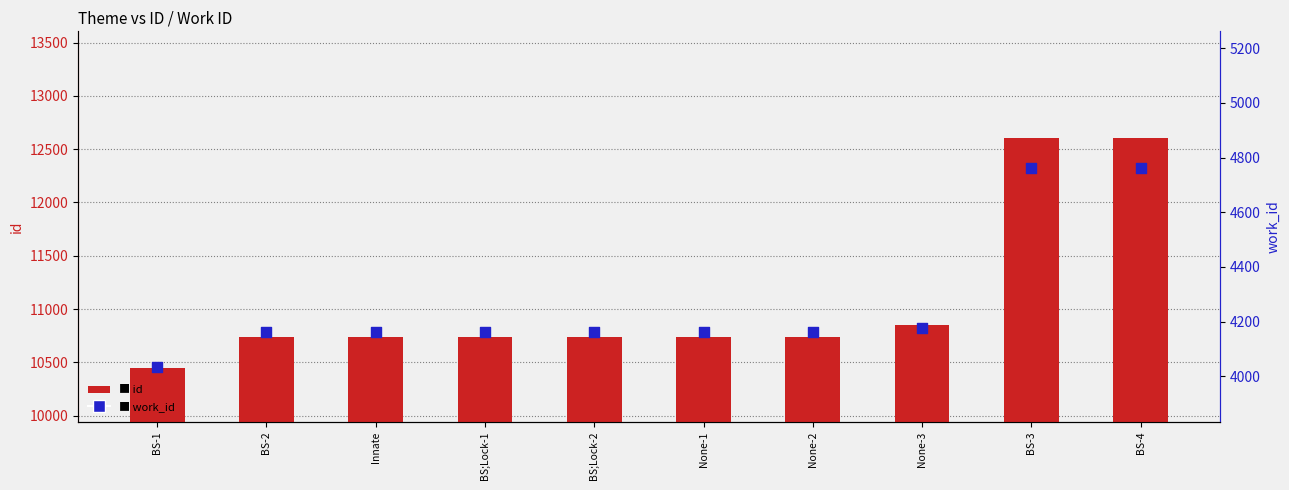

Which series reaches the minimum Y coordinate?

work_id